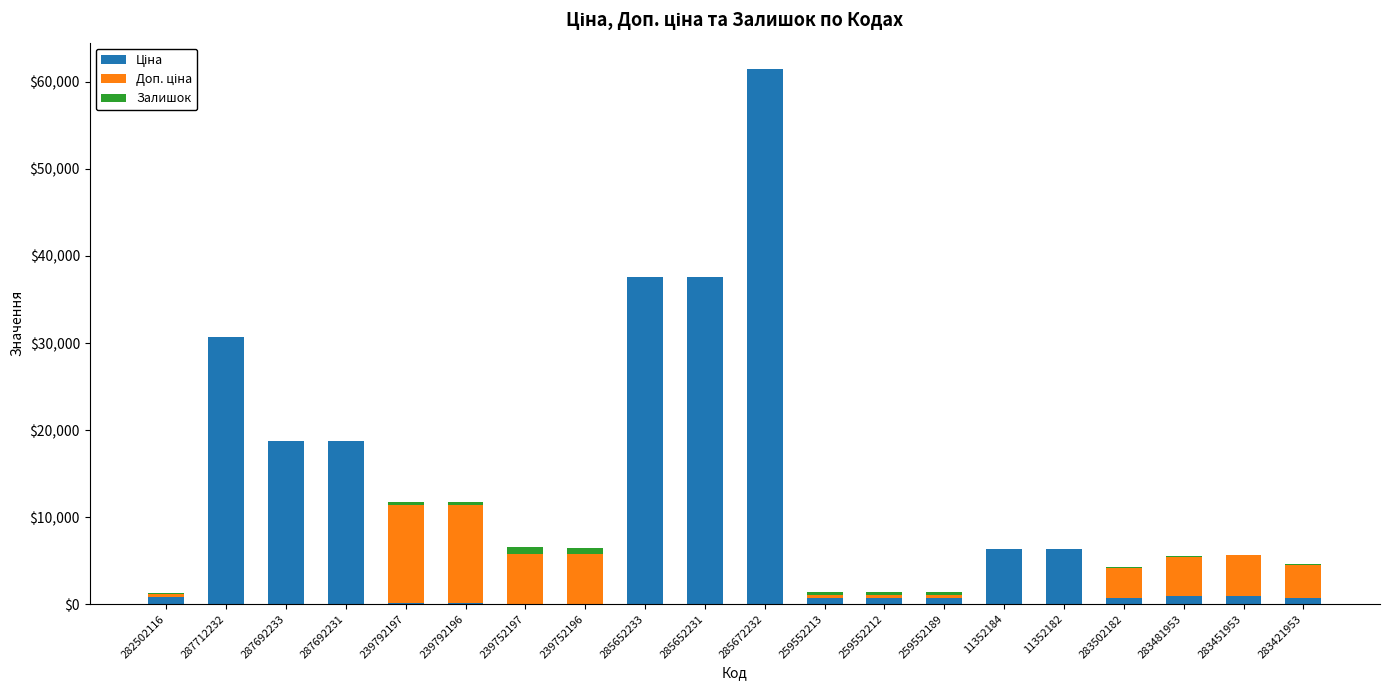

At which category is the sum across all series the highest?

285672232